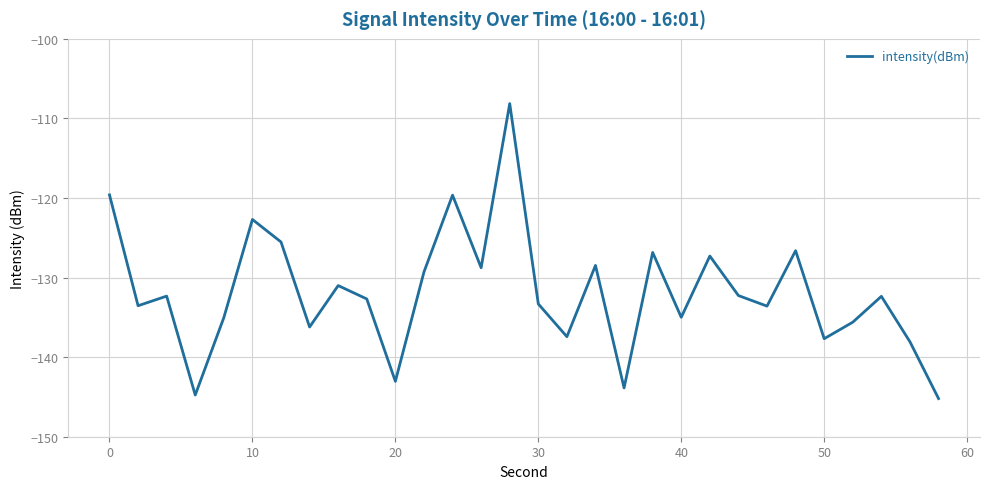

What is the greatest value displayed?

-108.1